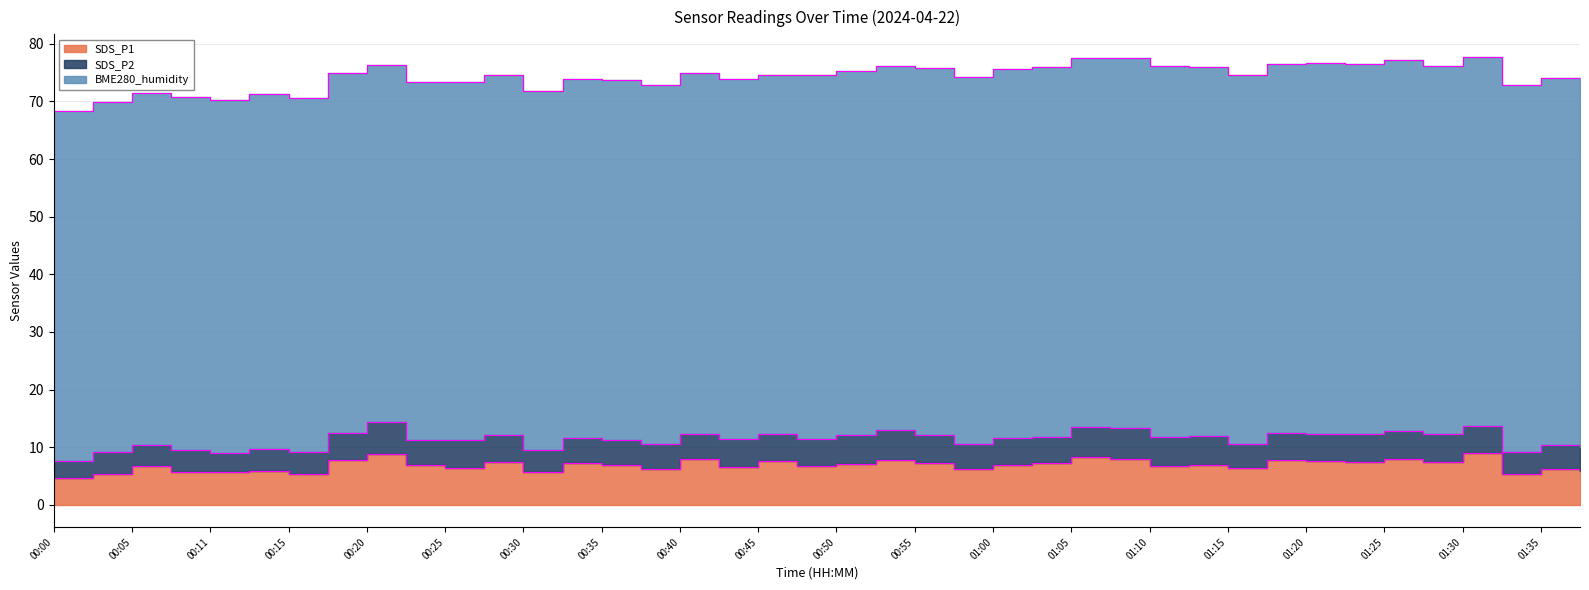

Which has a higher value, 00:40 or 00:52?

00:40